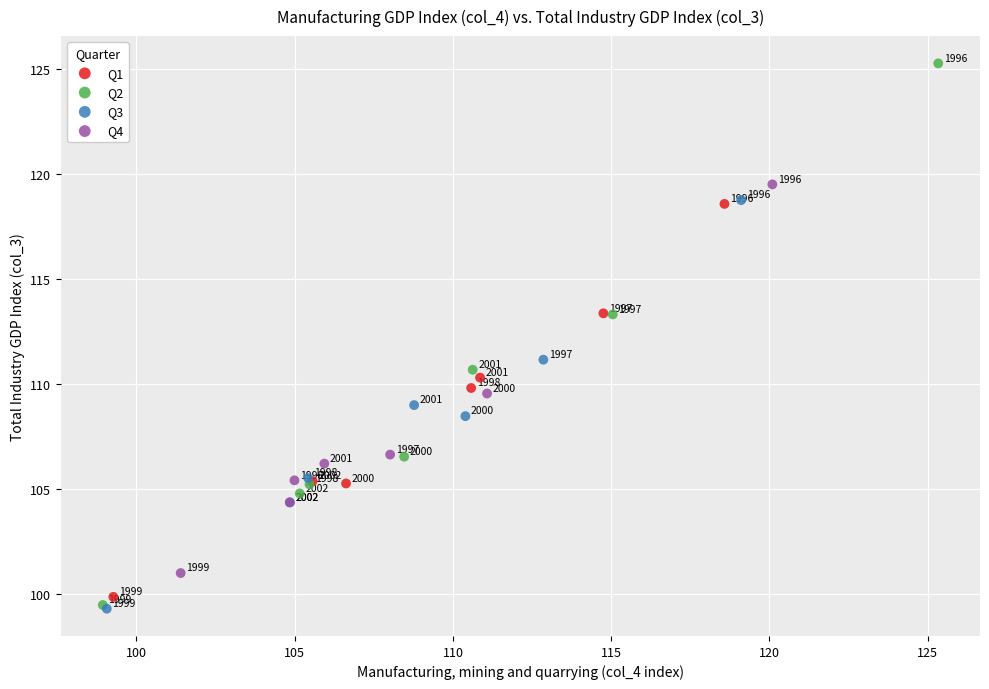

Which series has the widest spread of Y values?

Q2